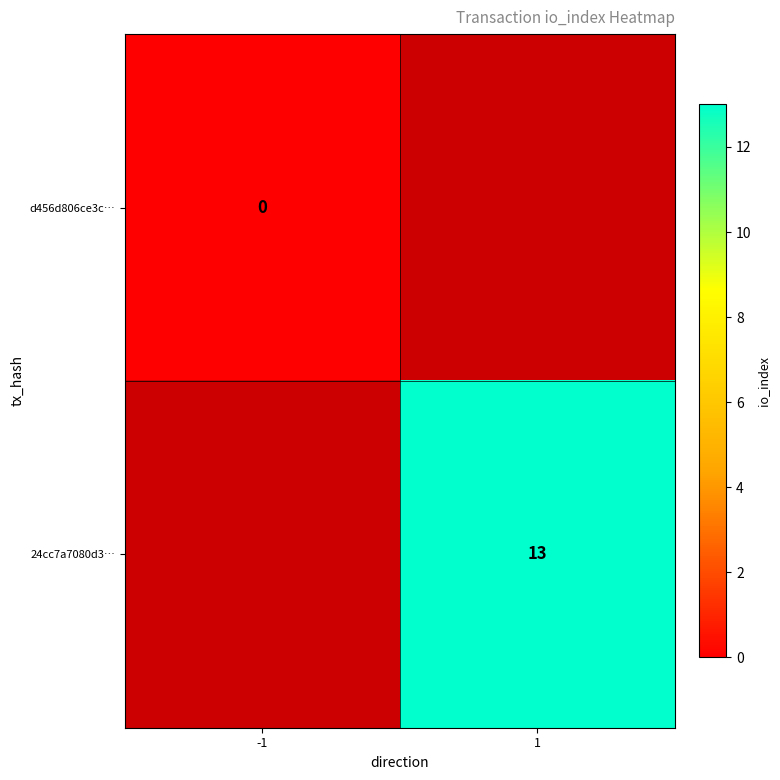

Is it true that 24cc7a7080d3… equals 22 at 1?

False